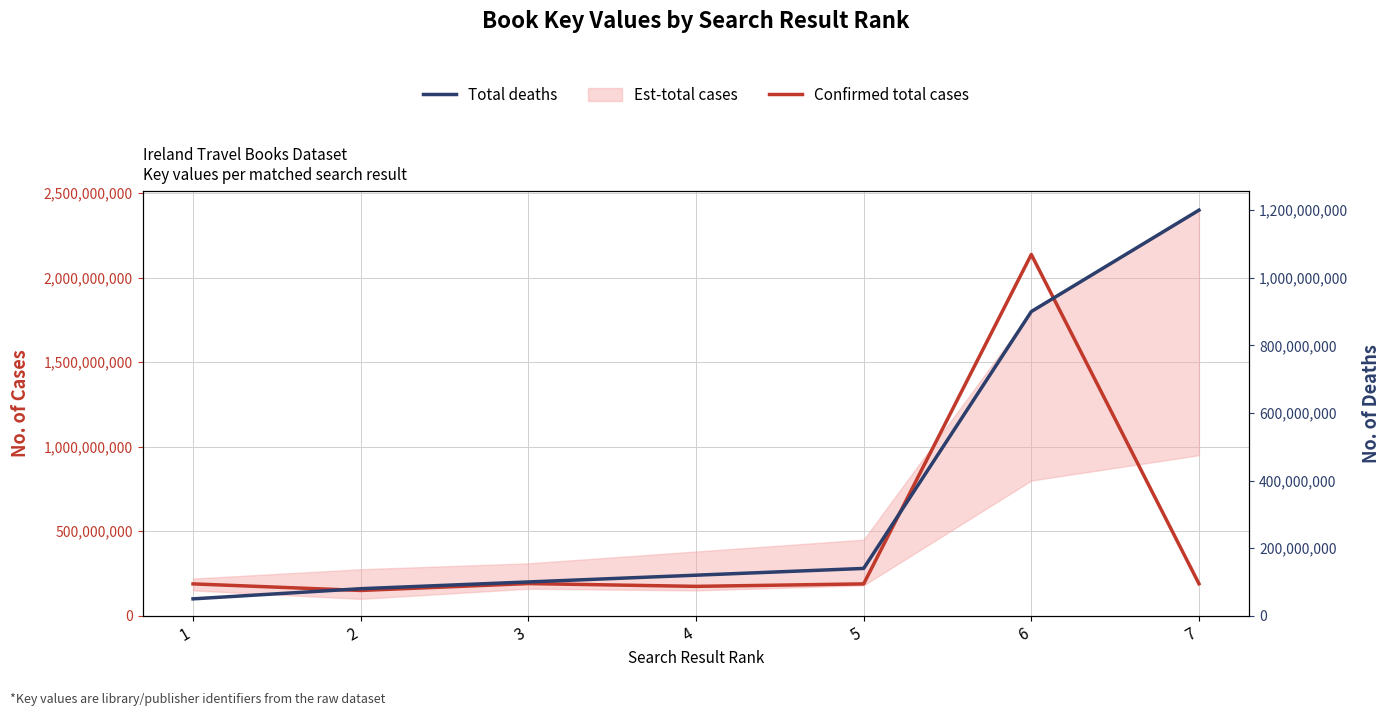

What is the minimum value shown in the chart?

50000000